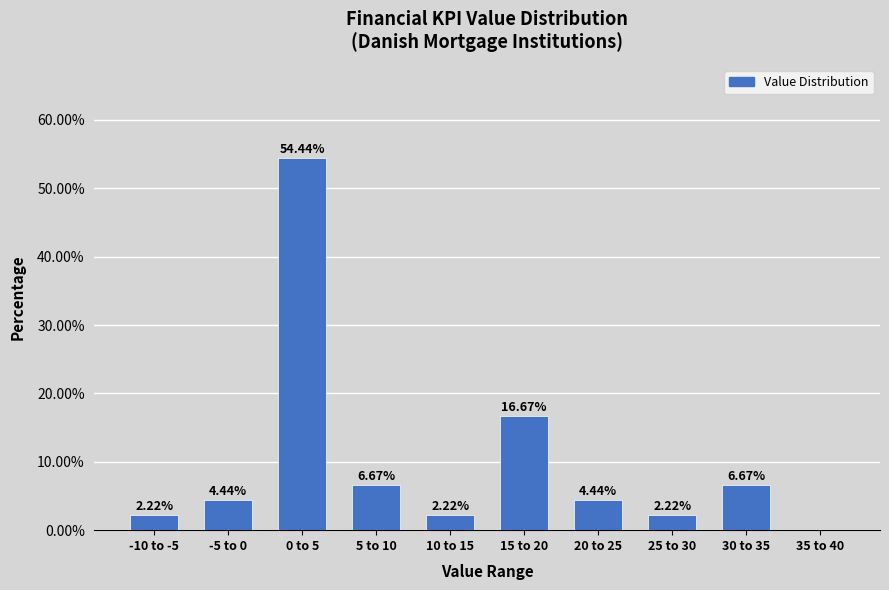

What is the sum of the values at 20 to 25 and -5 to 0?

8.9